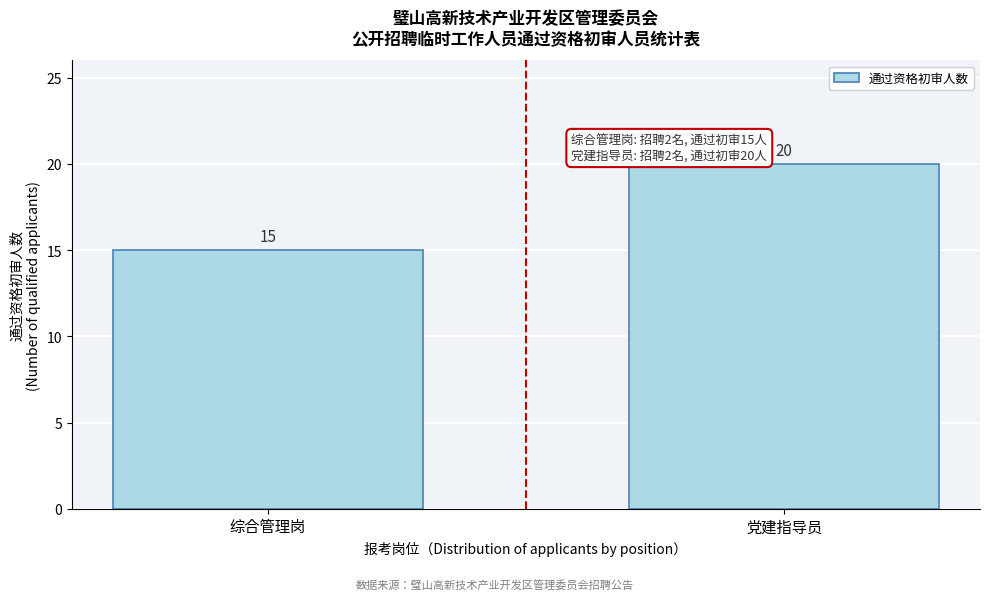

Reading left to right, extract all data points from this chart.

15	20